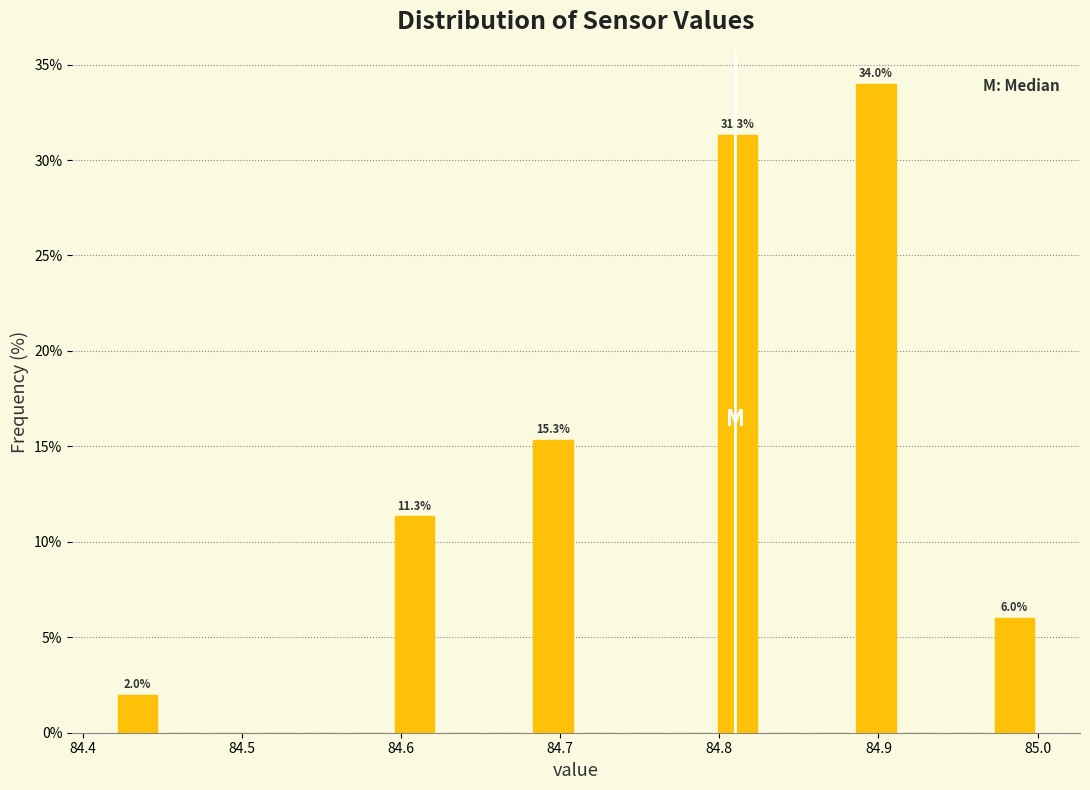

Around what value on the x-axis is the tallest bar? Give the approximate position of its centre, as read against the axis.

84.90